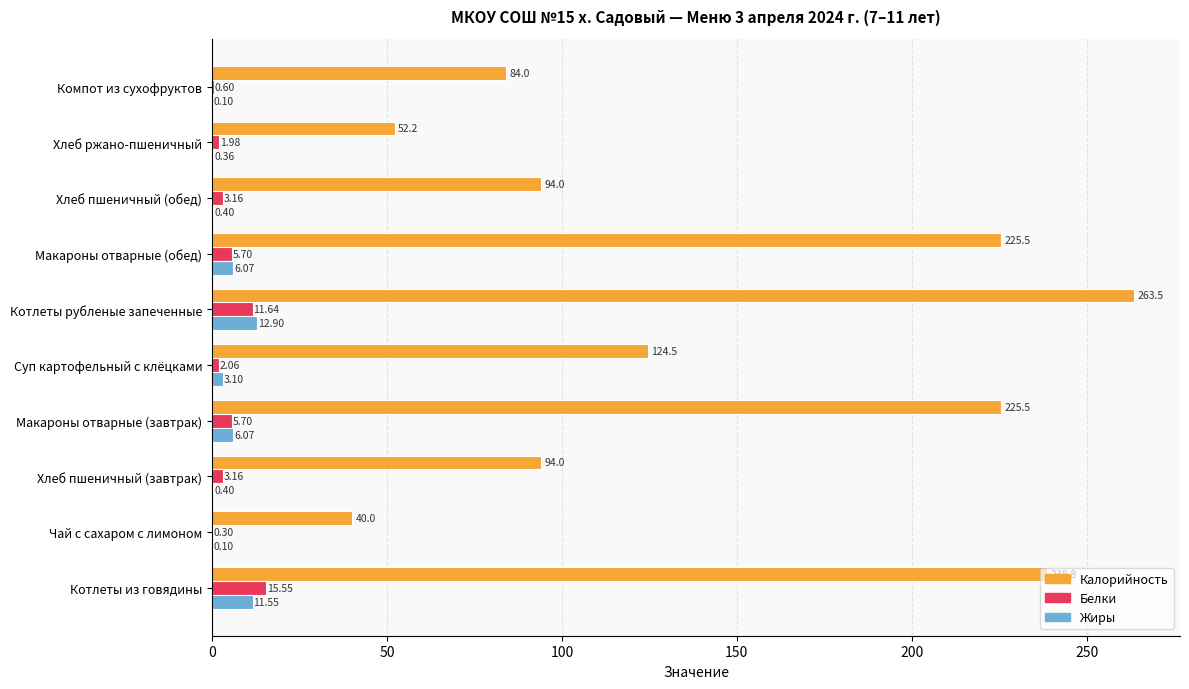

How many data points does each series have?

10